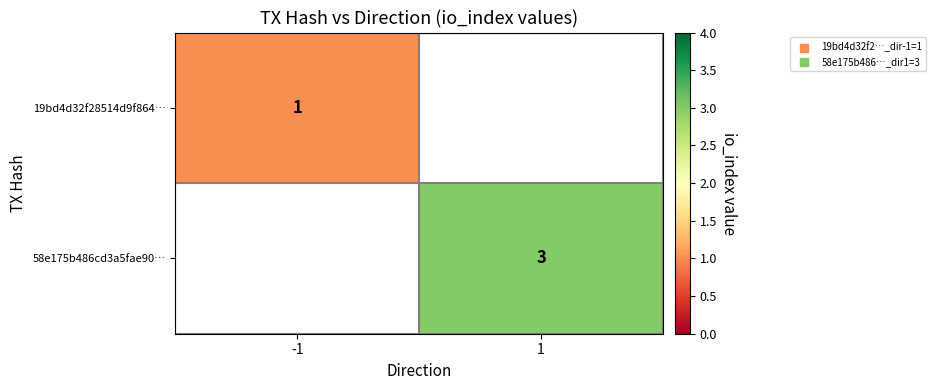

True or false: 19bd4d32f28514d9f864… has a value of 1 at -1.

True